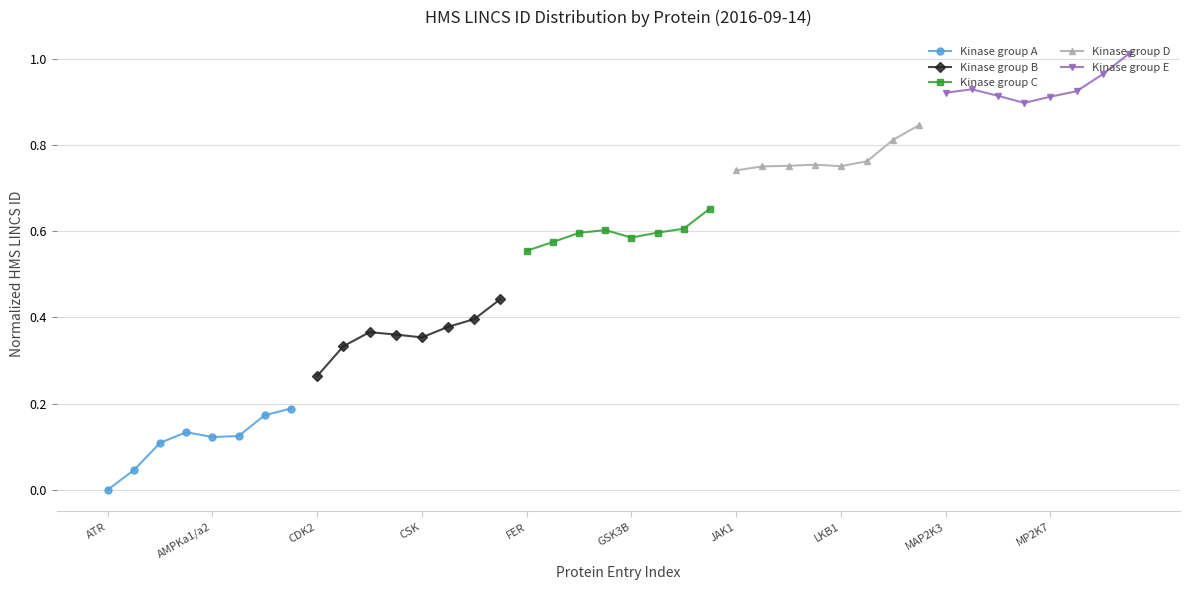

At which label does Kinase group A reach its minimum?

ATR